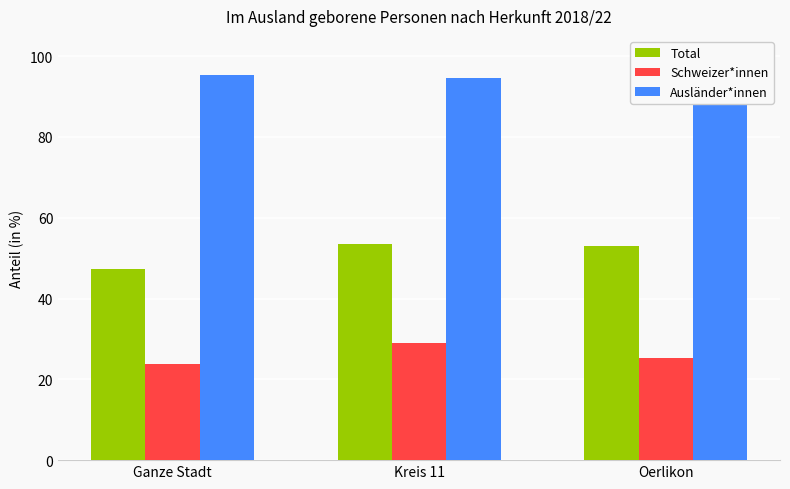

Is it true that Ausländer*innen equals 133.5 at Oerlikon?

False